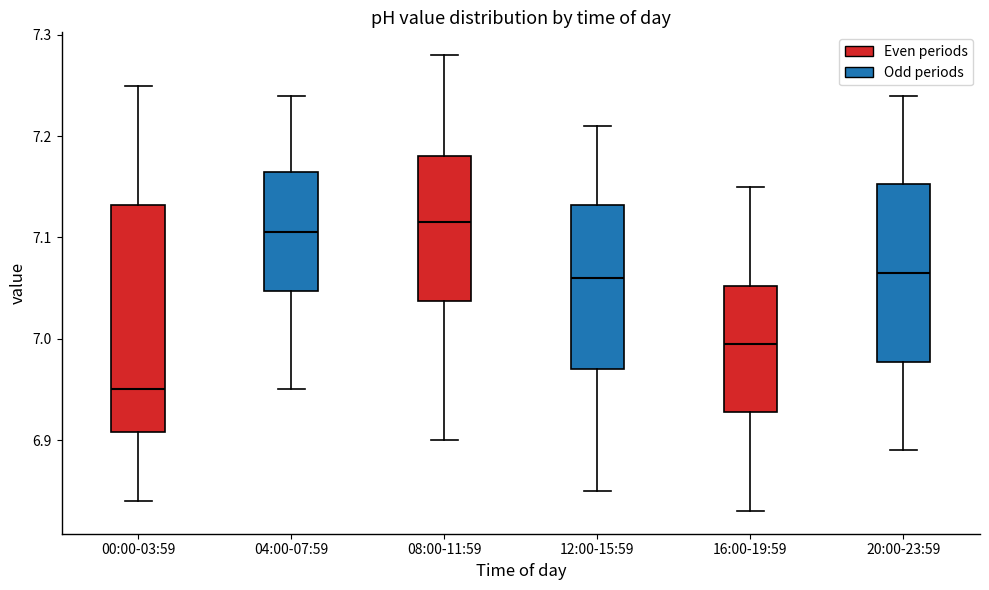

Which box is the tallest, from its lower edge to its upper edge?

00:00-03:59